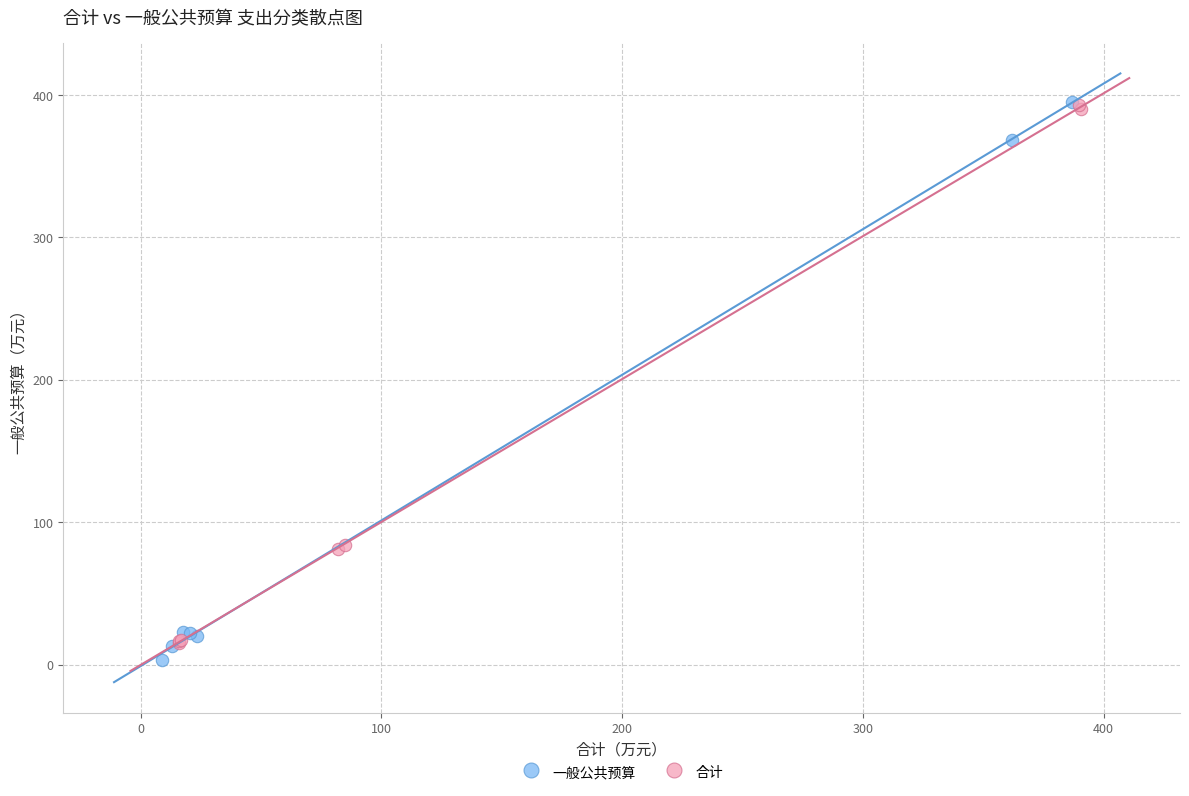

Which series has the largest Y range (max minus min)?

一般公共预算